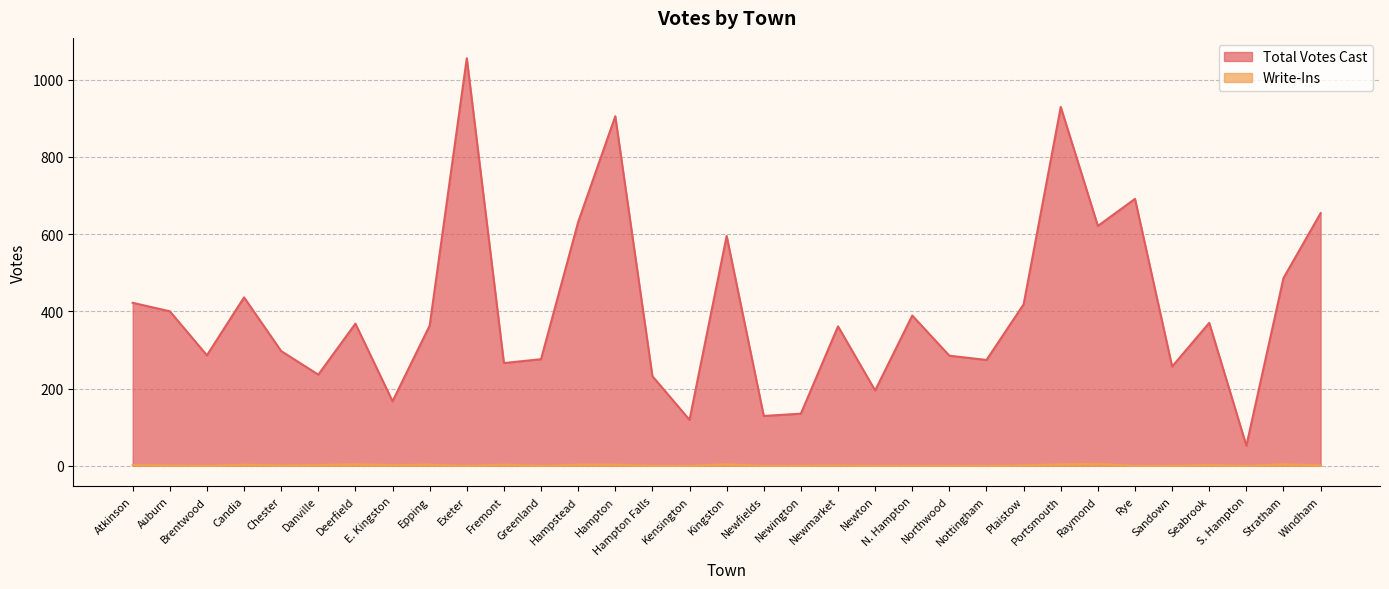

How many interior local peaks does the Write-Ins series have?

9